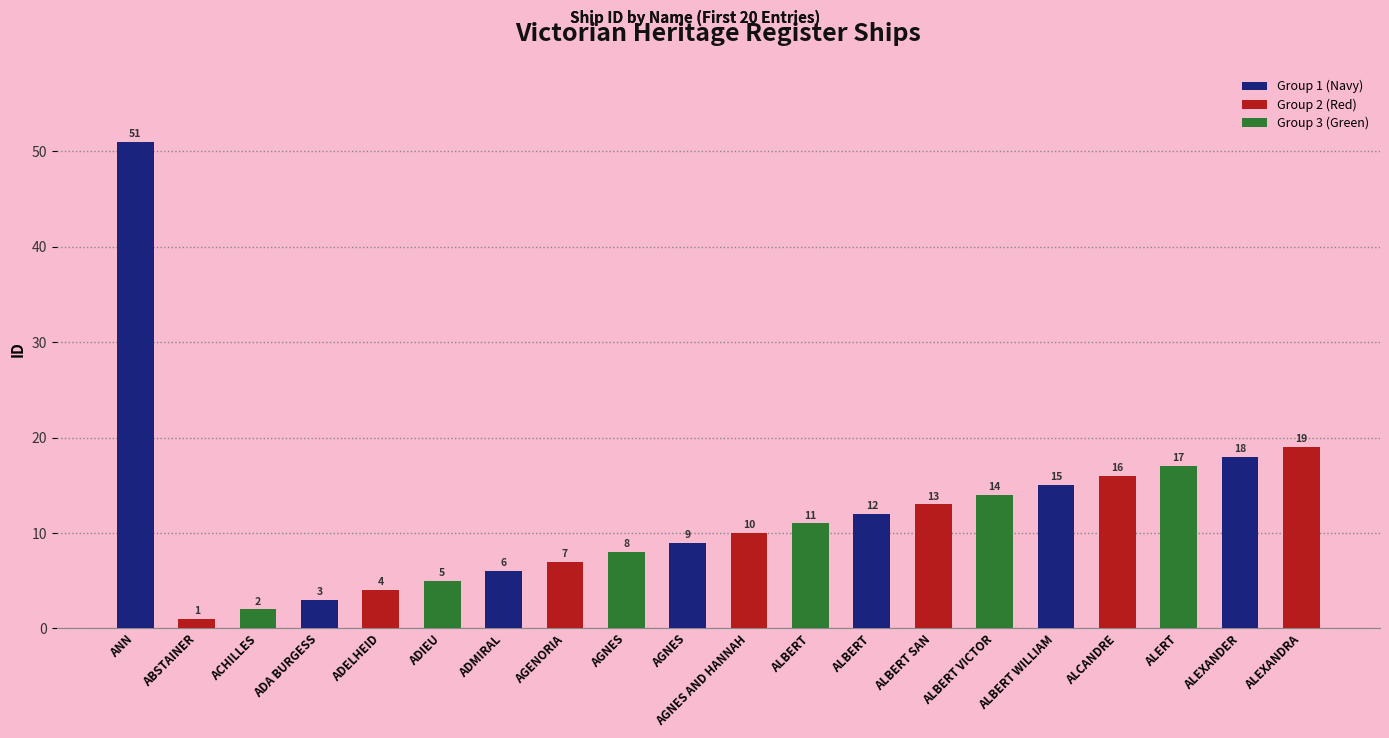

List the labels in order of value, smallest first.

ABSTAINER, ACHILLES, ADA BURGESS, ADELHEID, ADIEU, ADMIRAL, AGENORIA, AGNES, AGNES, AGNES AND HANNAH, ALBERT, ALBERT, ALBERT SAN, ALBERT VICTOR, ALBERT WILLIAM, ALCANDRE, ALERT, ALEXANDER, ALEXANDRA, ANN